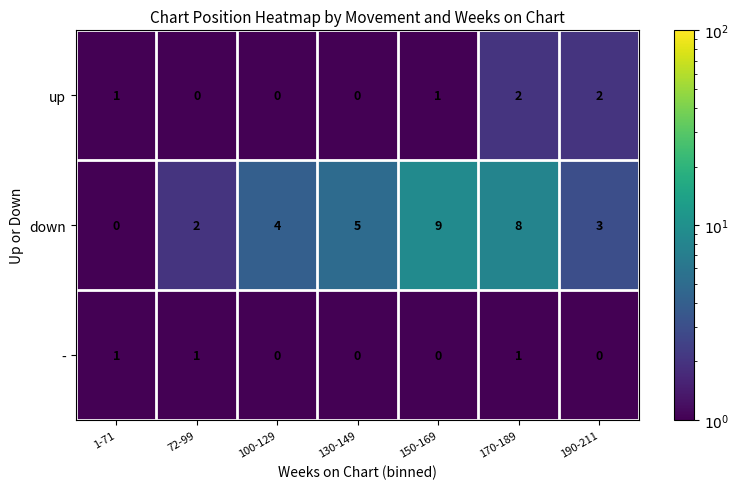

What is the spread (max minus min) of values at 72-99?

2